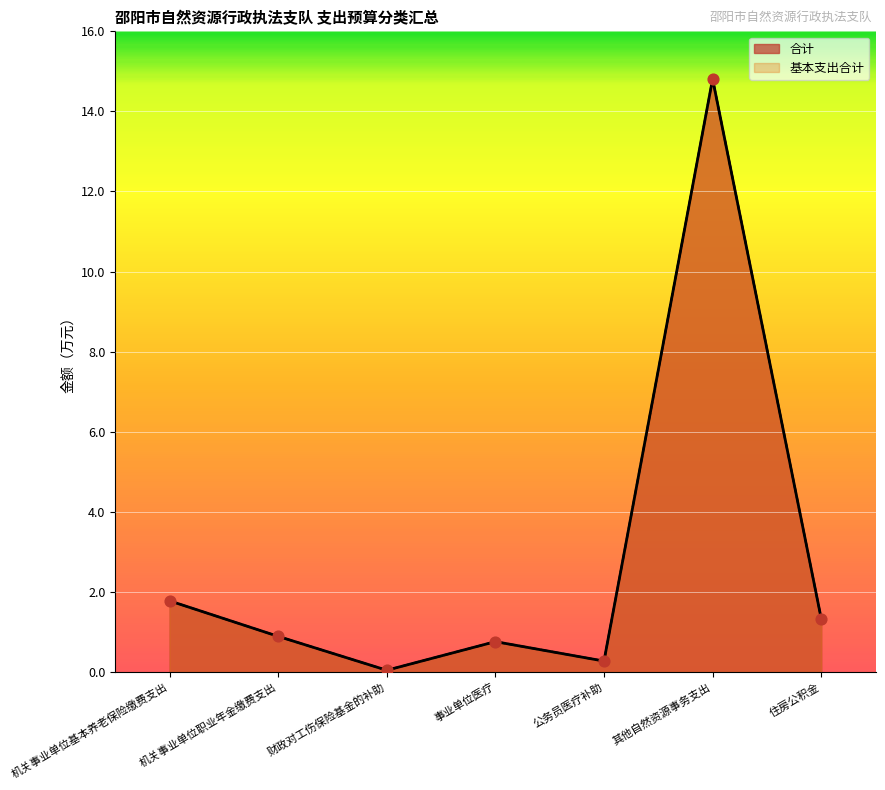

Is the value of 基本支出合计 at 其他自然资源事务支出 greater than the value of 合计 at 其他自然资源事务支出?

No